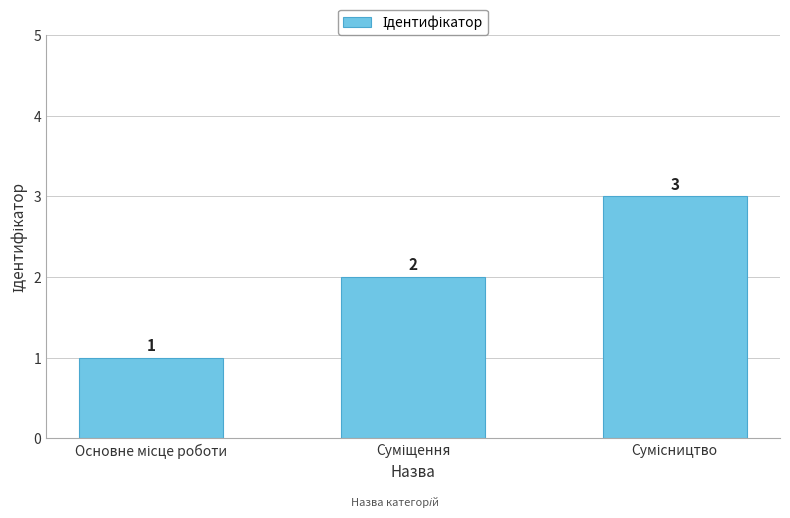

How many values are between 1 and 3?

3